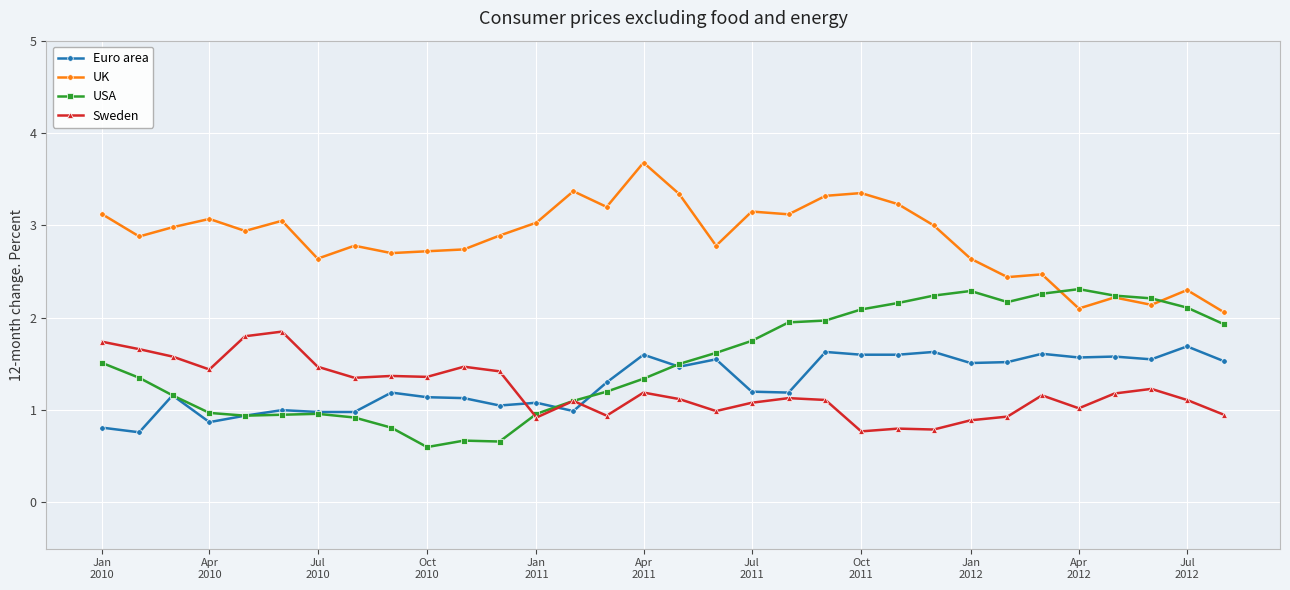

Which series has the largest range (max minus min)?

USA